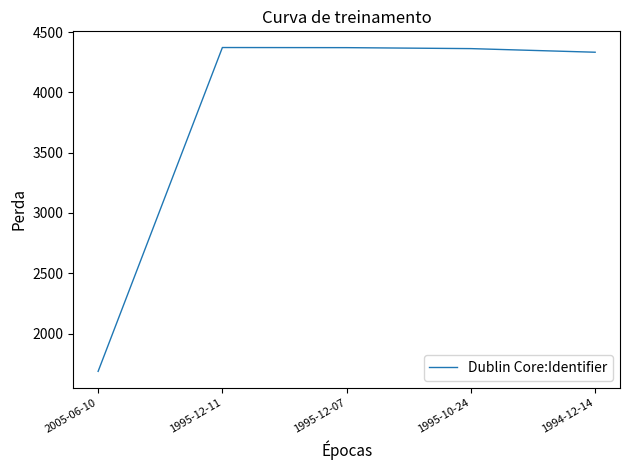

What is the difference between the second highest and second lowest values?

38